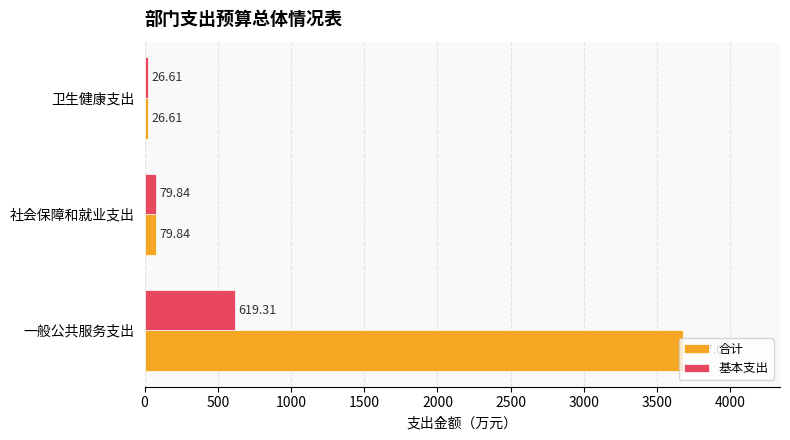

List the series in order of their peak value, highest first.

合计, 基本支出